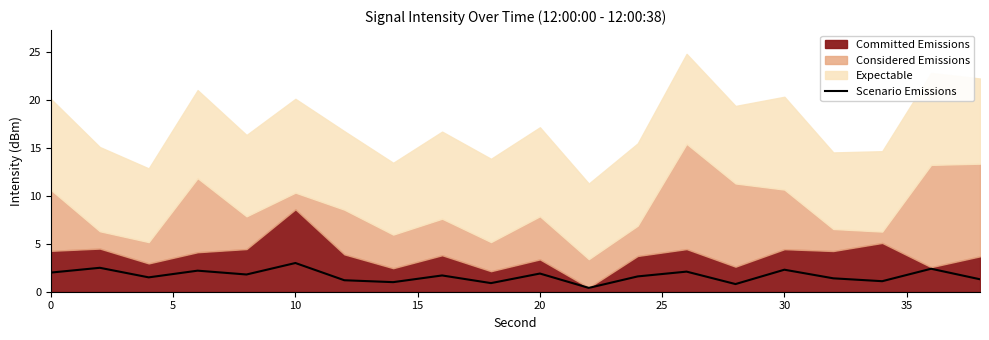

What is the difference between the maximum and minimum values?

2.6